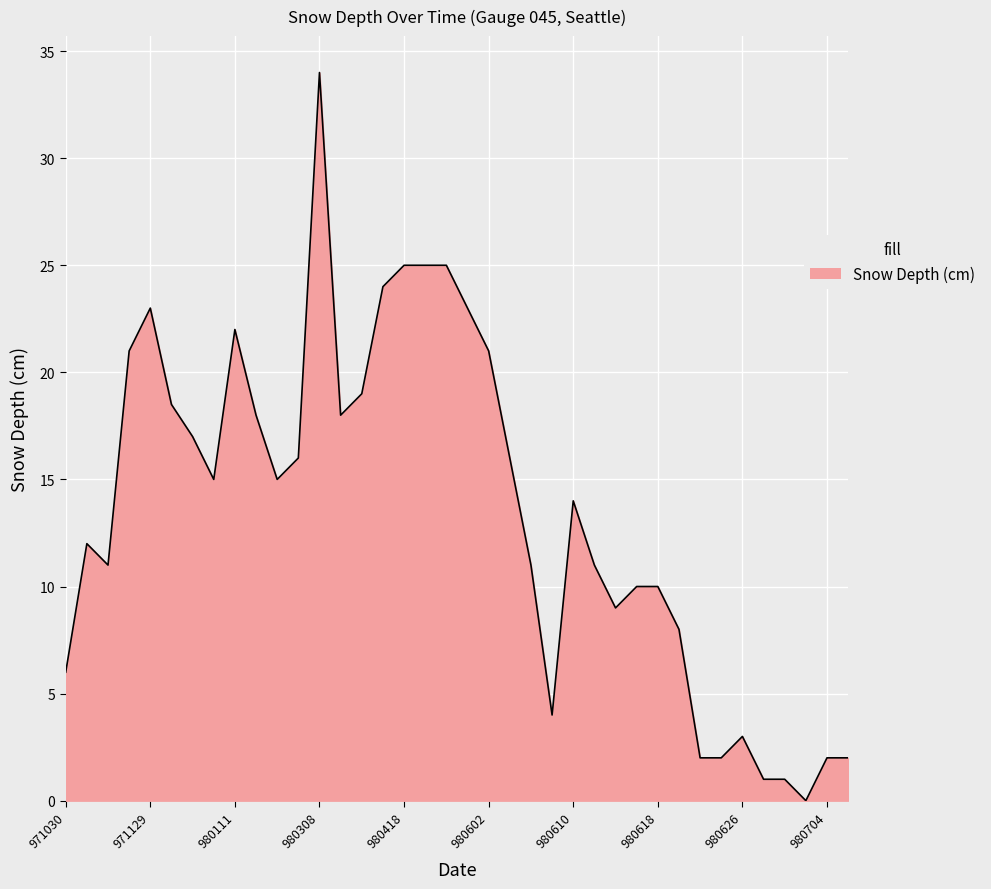

What is the greatest value displayed?

34.0